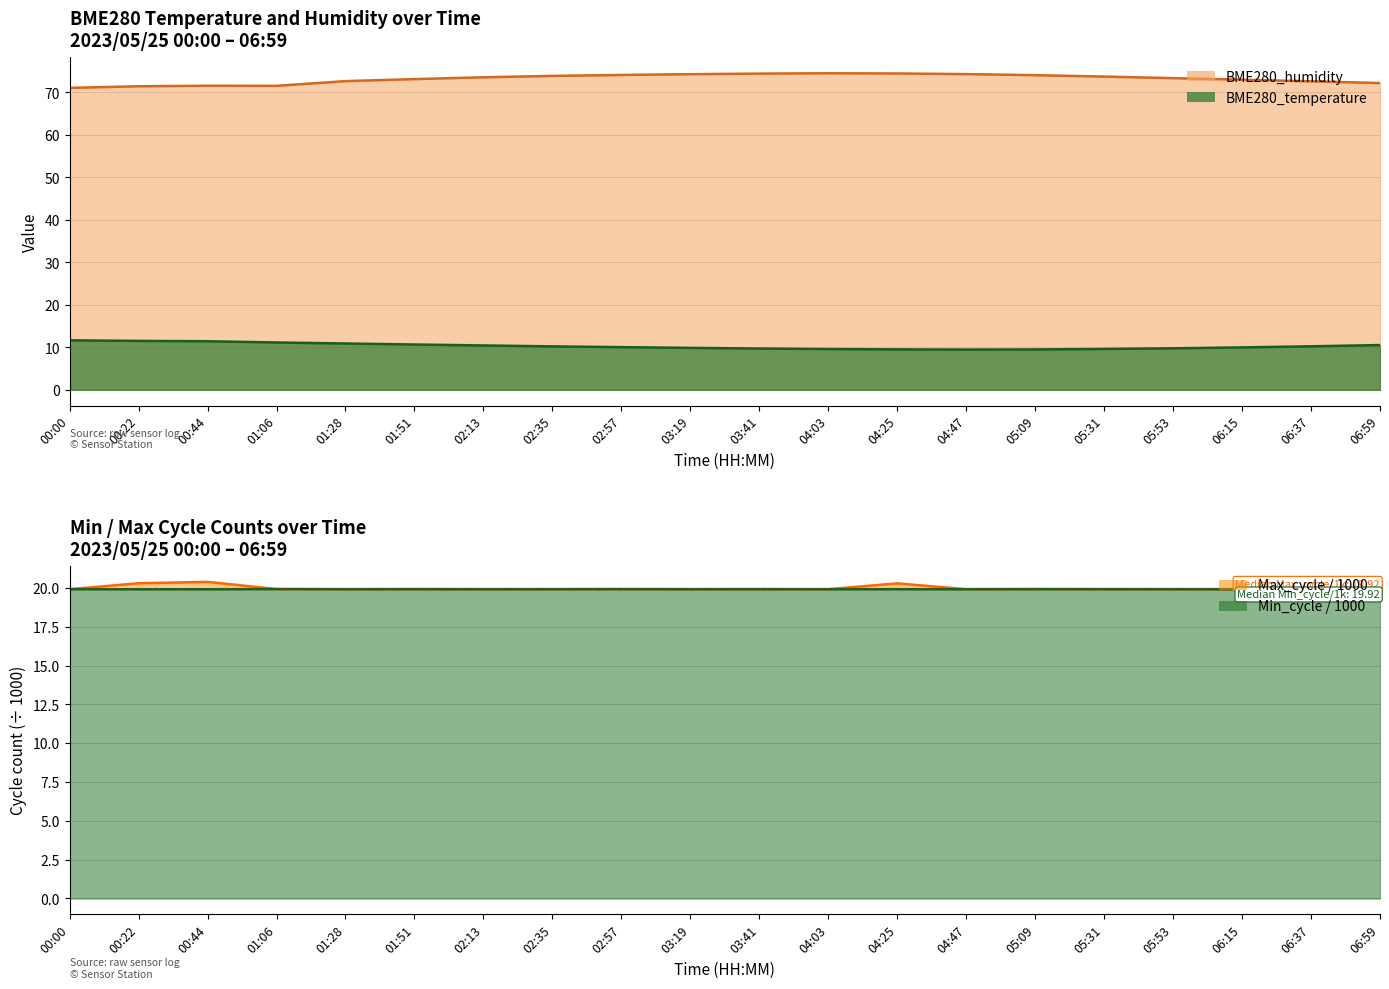

What position from the left is 04:25?

13